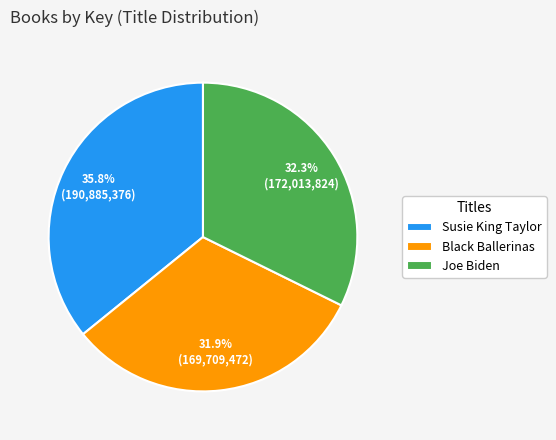

Count the number of slices in the pie.

3